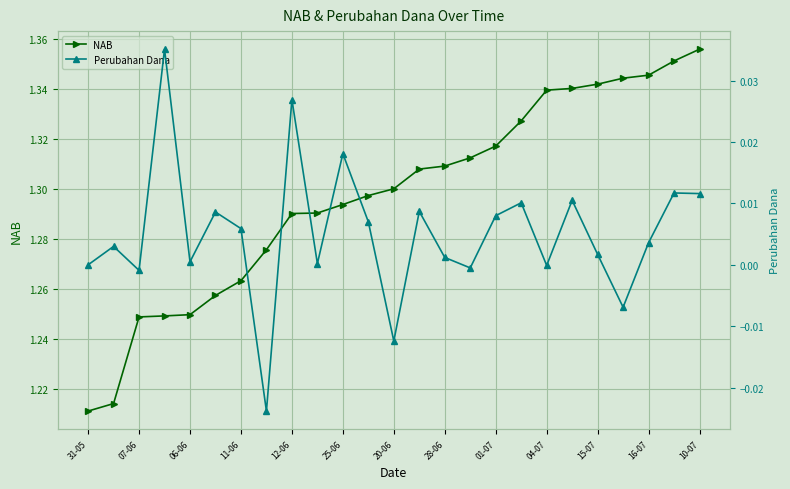

True or false: Perubahan Dana and NAB intersect in this chart.

False